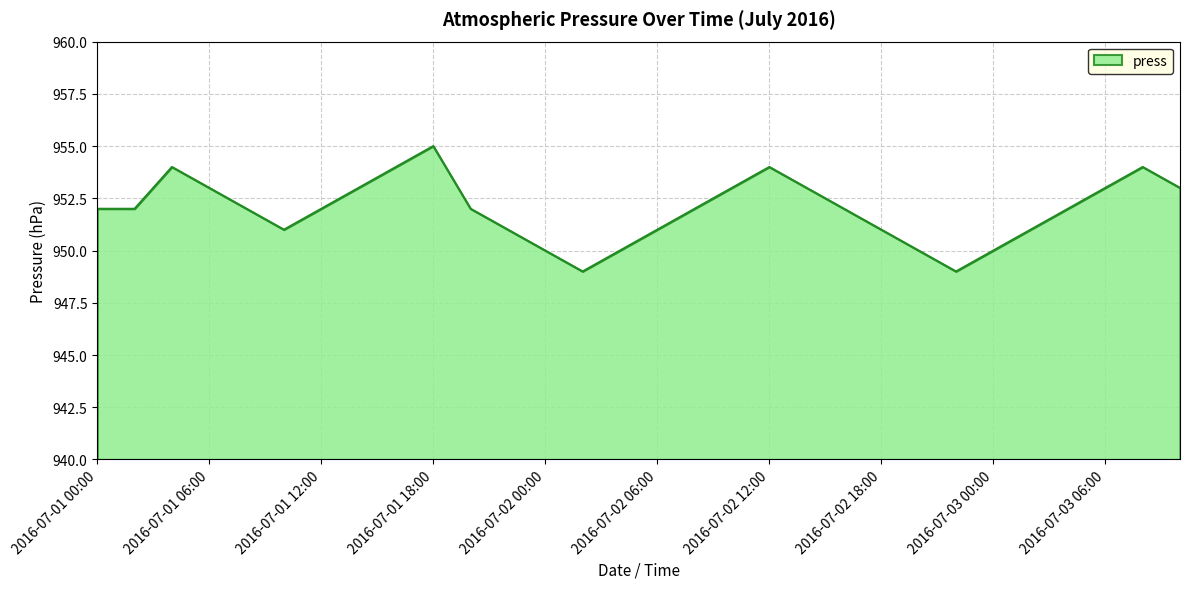

What is the maximum value shown in the chart?

955